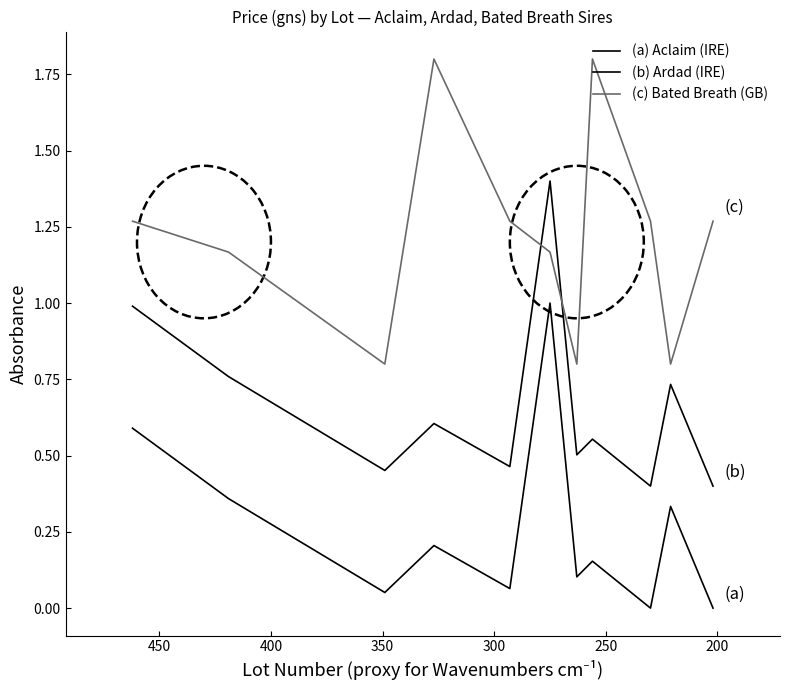

Is it true that (b) Ardad (IRE) equals 0.4 at 400?

False